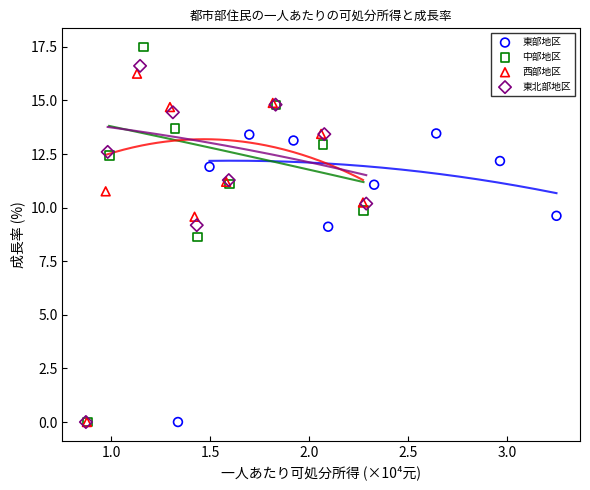

Which series reaches the maximum Y coordinate?

中部地区